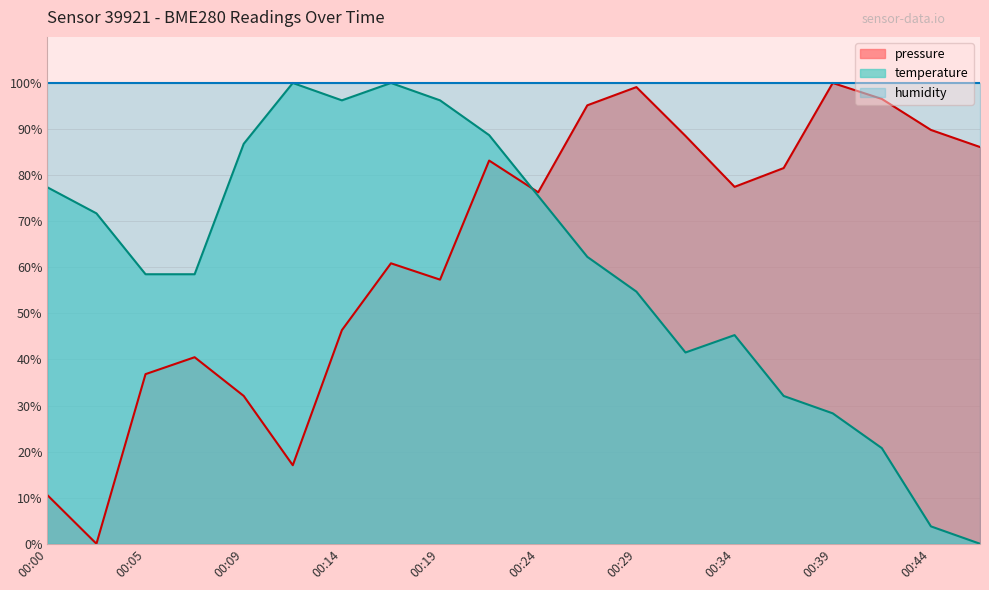

What is the sum of all pressure values?

1275.1